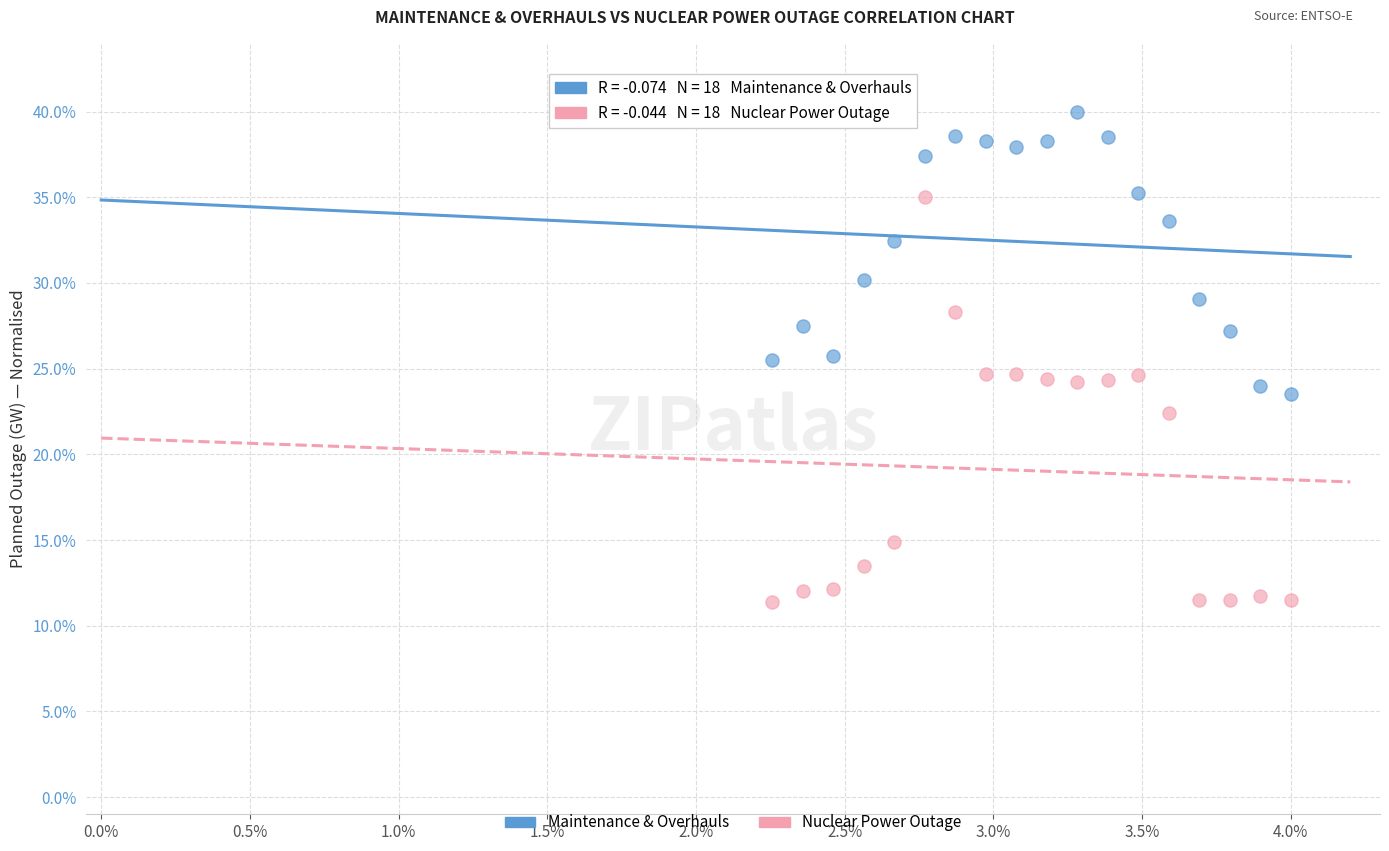

Which series has the largest Y range (max minus min)?

Nuclear Power Outage